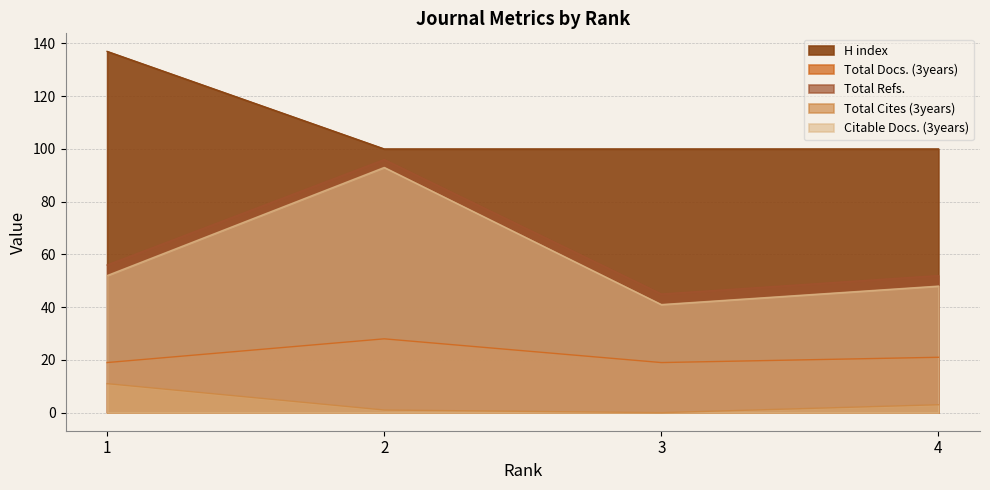

What is the difference between the highest and lowest values at 1?

126